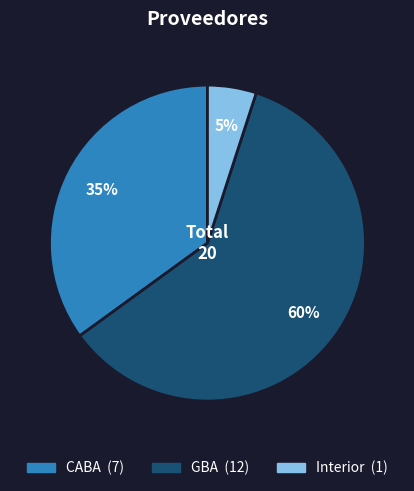

True or false: CABA accounts for 35% of the total.

True